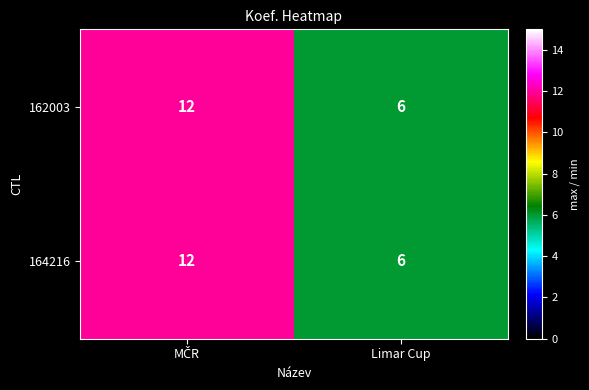

Is it true that 162003 equals 6 at Limar Cup?

True